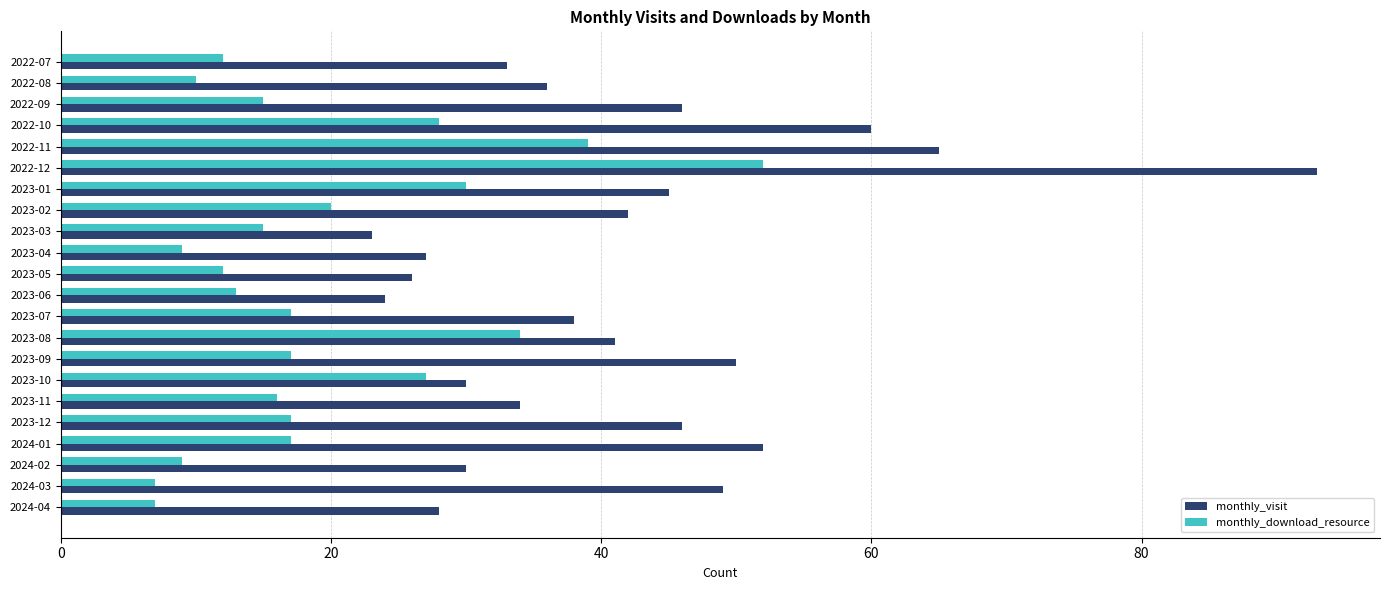

Rank the series by their average value, from highest to lowest.

monthly_visit, monthly_download_resource